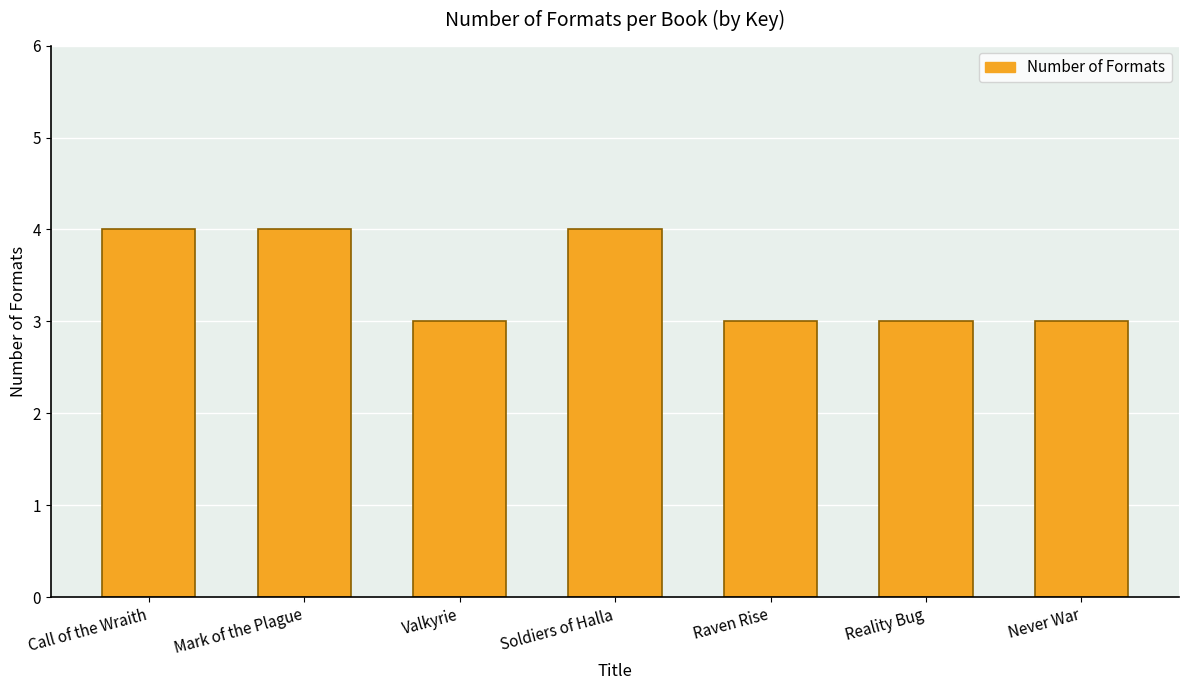

Does the chart contain stacked bars?

No